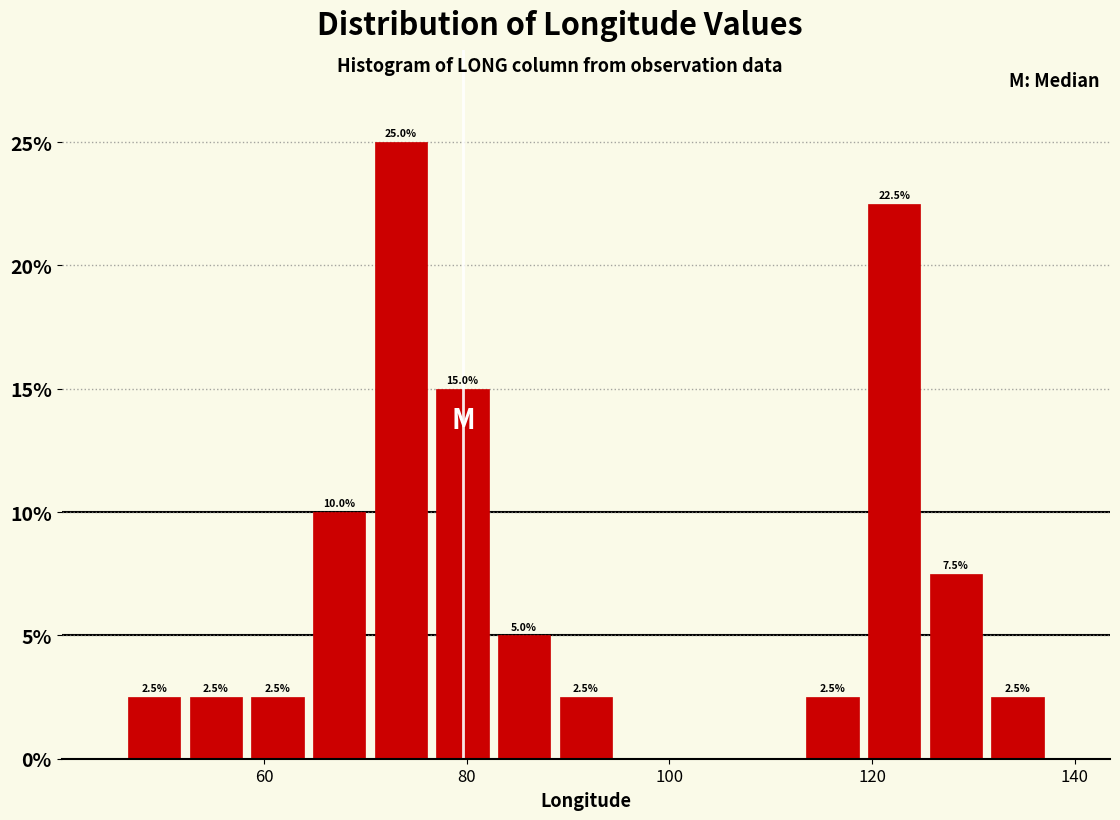

Around what value on the x-axis is the tallest bar? Give the approximate position of its centre, as read against the axis.

74